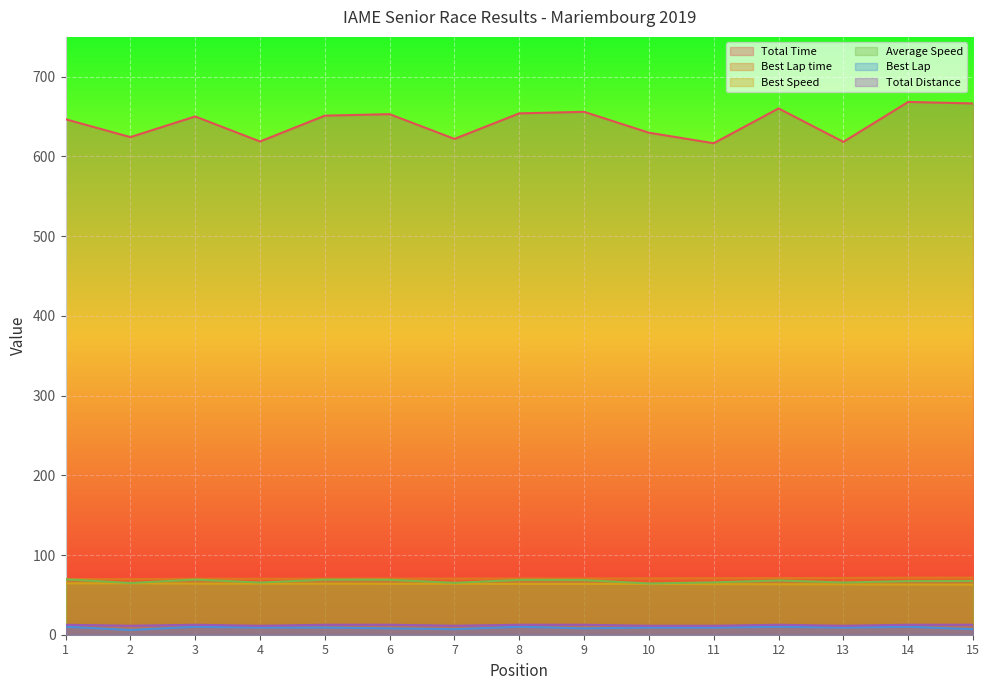

At how many categories does at least one series exceed 588?

15